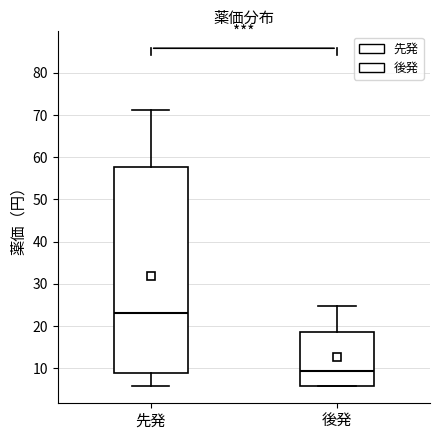

Which box has the lowest median line?

後発